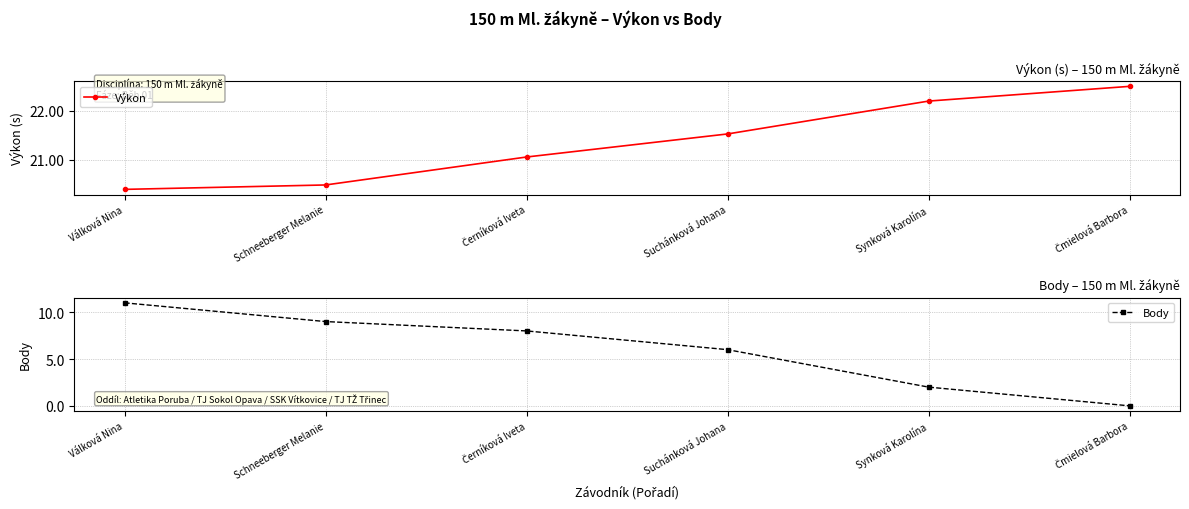

Which label corresponds to the smallest value in the chart?

Čmielová Barbora